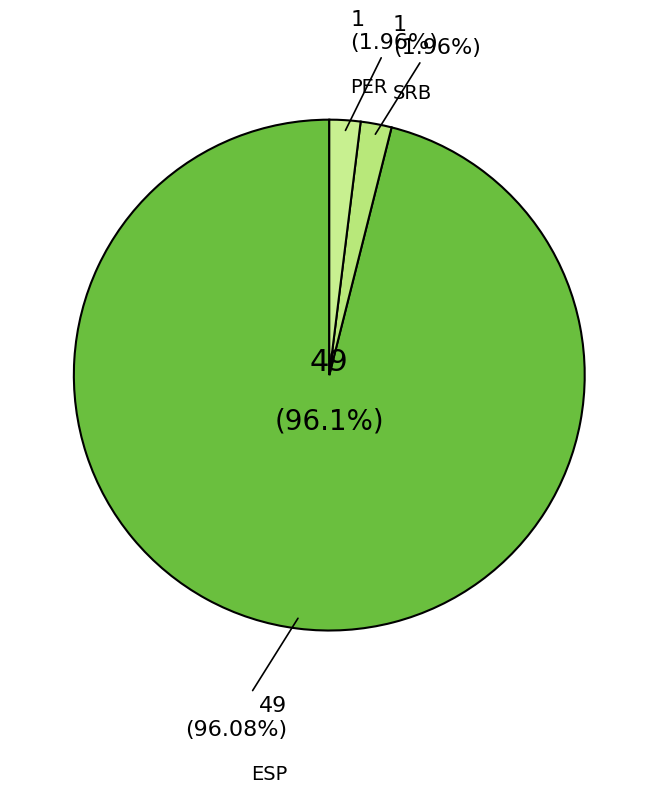

Is it true that ESP is 96% of the pie?

True